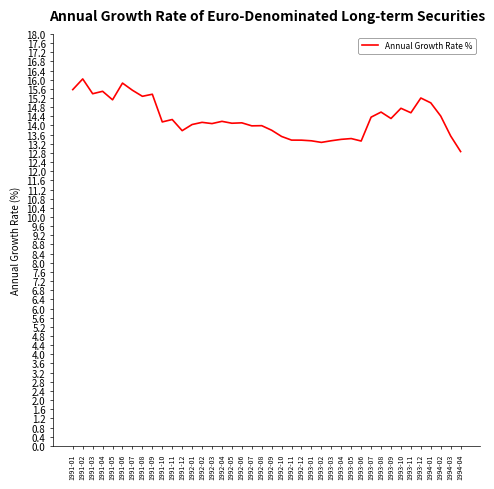

What is the maximum value shown in the chart?

16.0